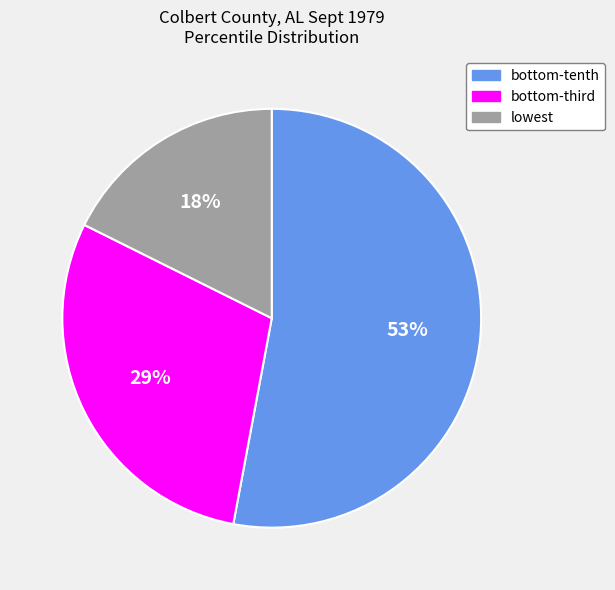

True or false: lowest accounts for 29% of the total.

False